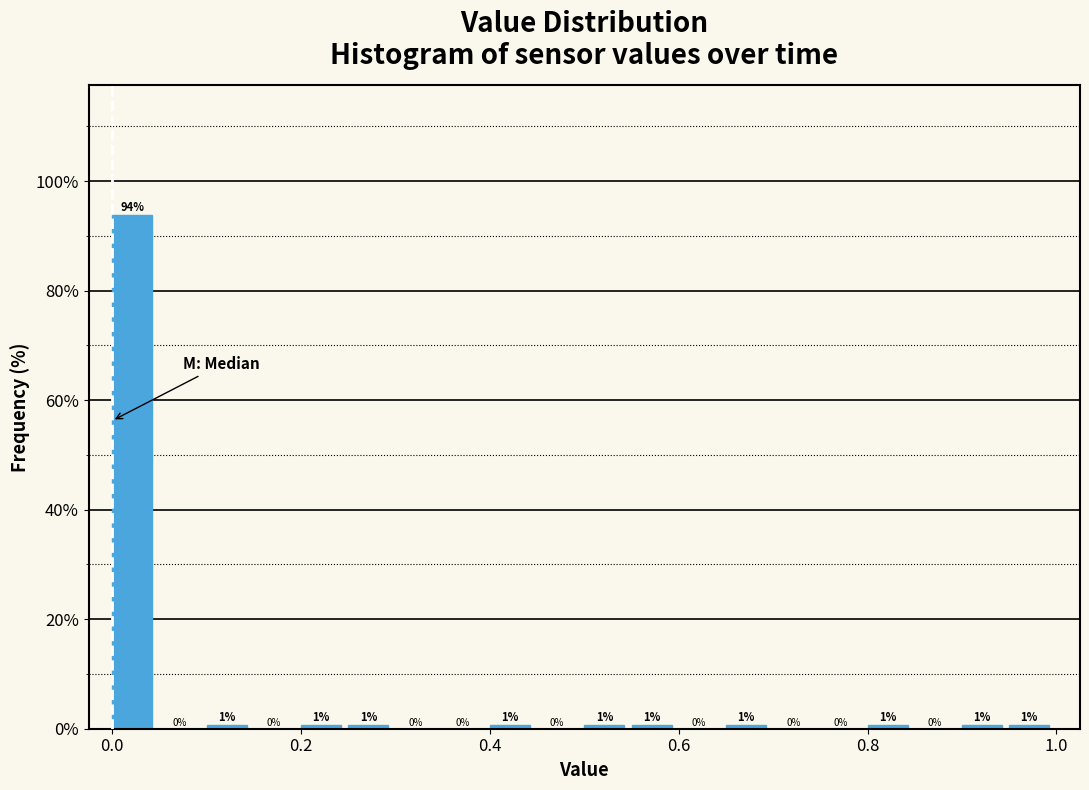

Read against the x-axis, roughly where is the centre of the tallest bar?

0.02